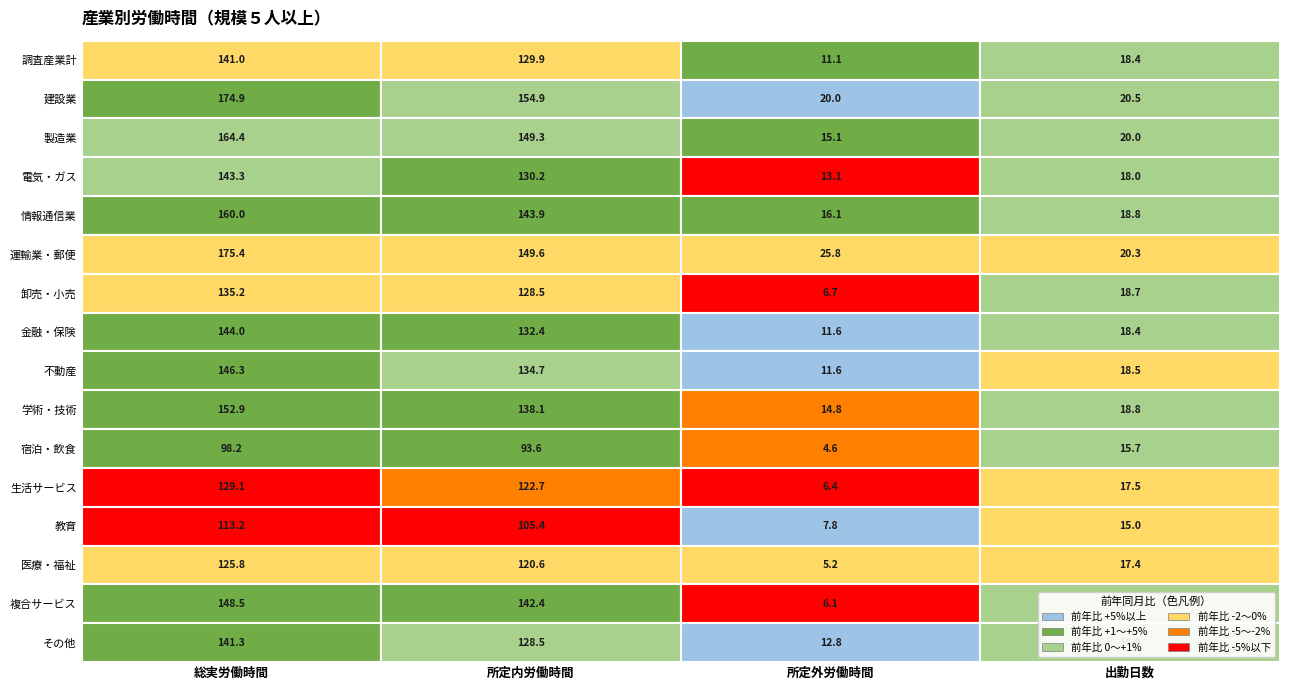

What value does the 情報通信業 series have at 建設業?

143.9